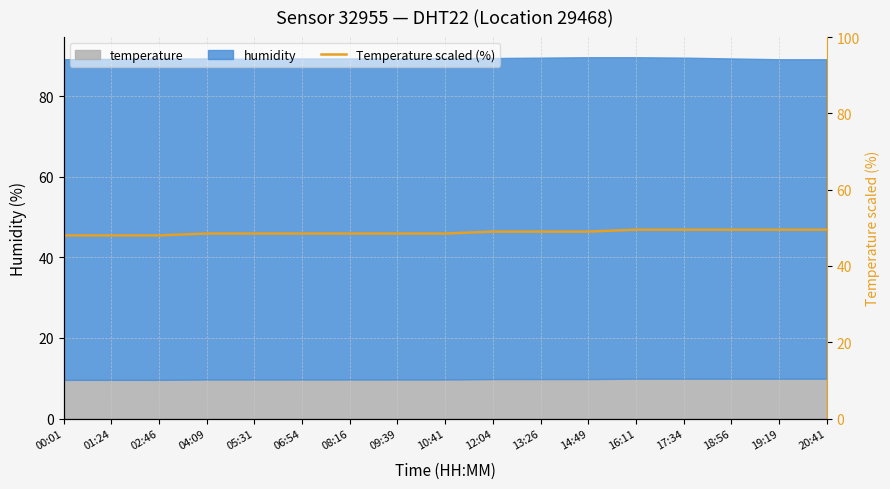

True or false: the data has more than 2 interior local peaks.

False